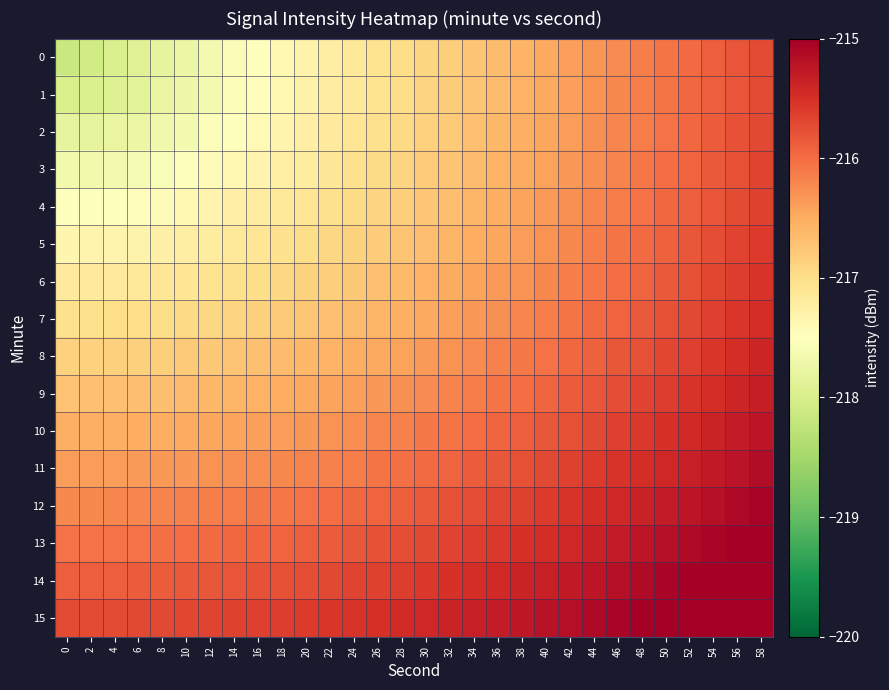

Which series has the largest total across all categories?

15